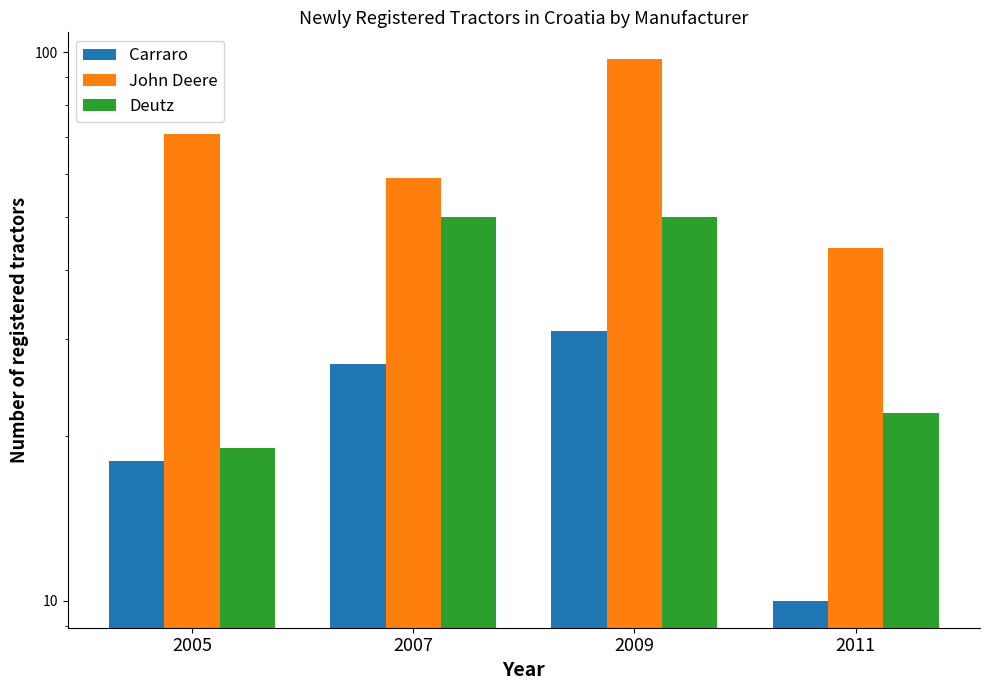

How many groups of bars are there?

4